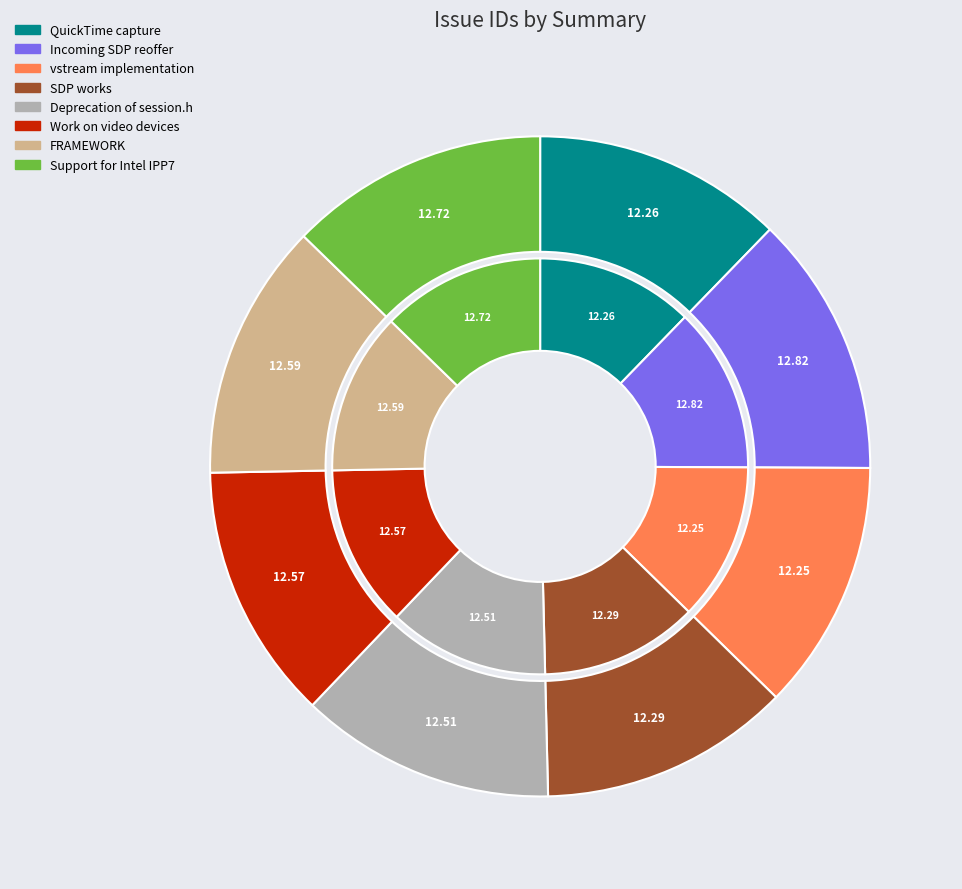

Is it true that SDP works is 12% of the pie?

True